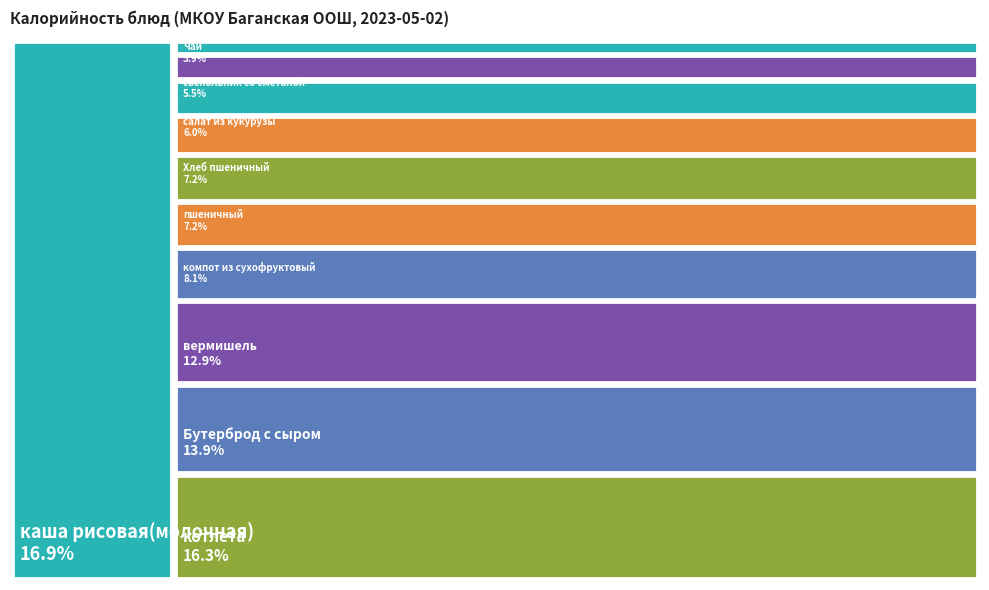

True or false: Бутерброд с сыром accounts for 14% of the total.

True